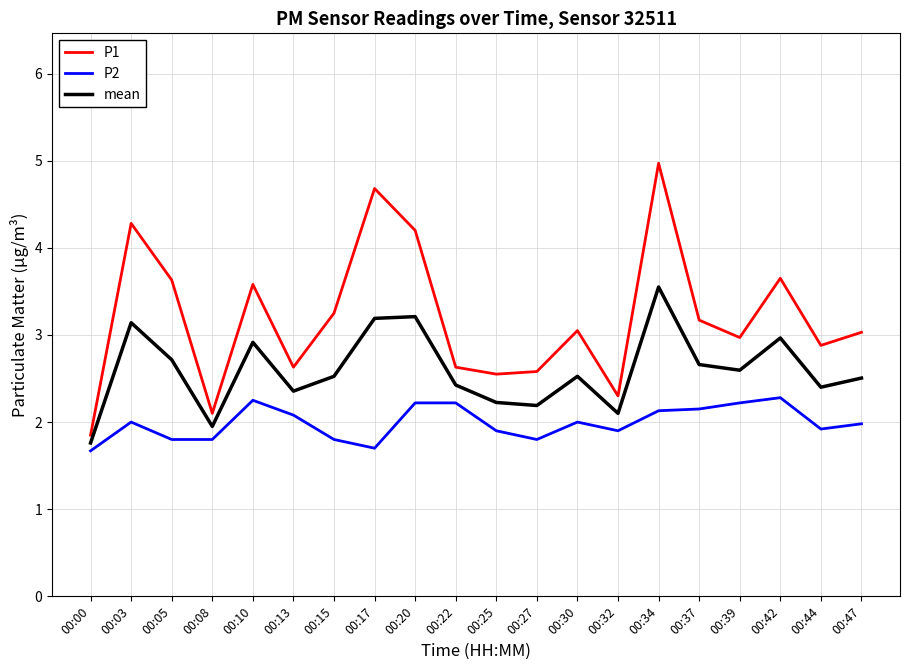

True or false: P2 and mean intersect in this chart.

False